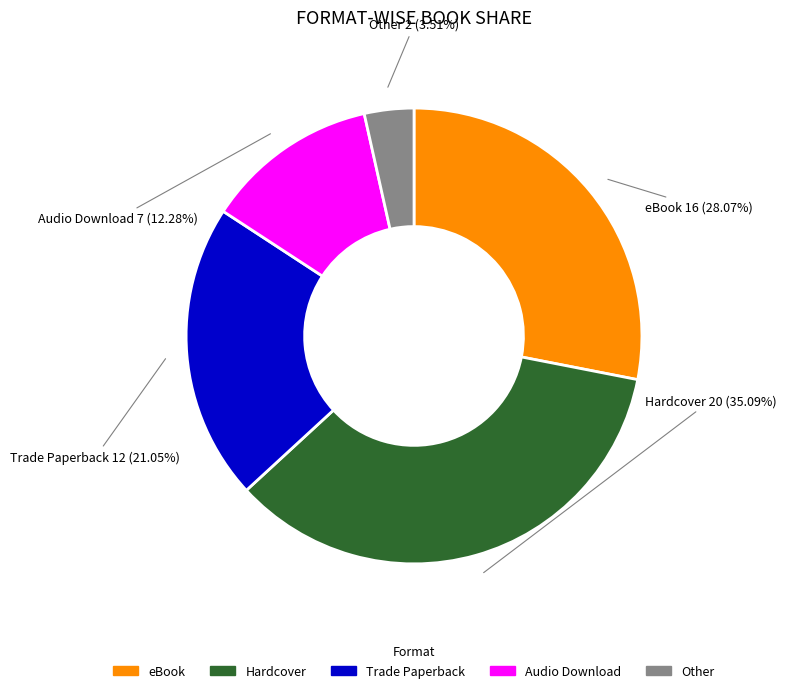

Between Hardcover and Audio Download, which is larger?

Hardcover